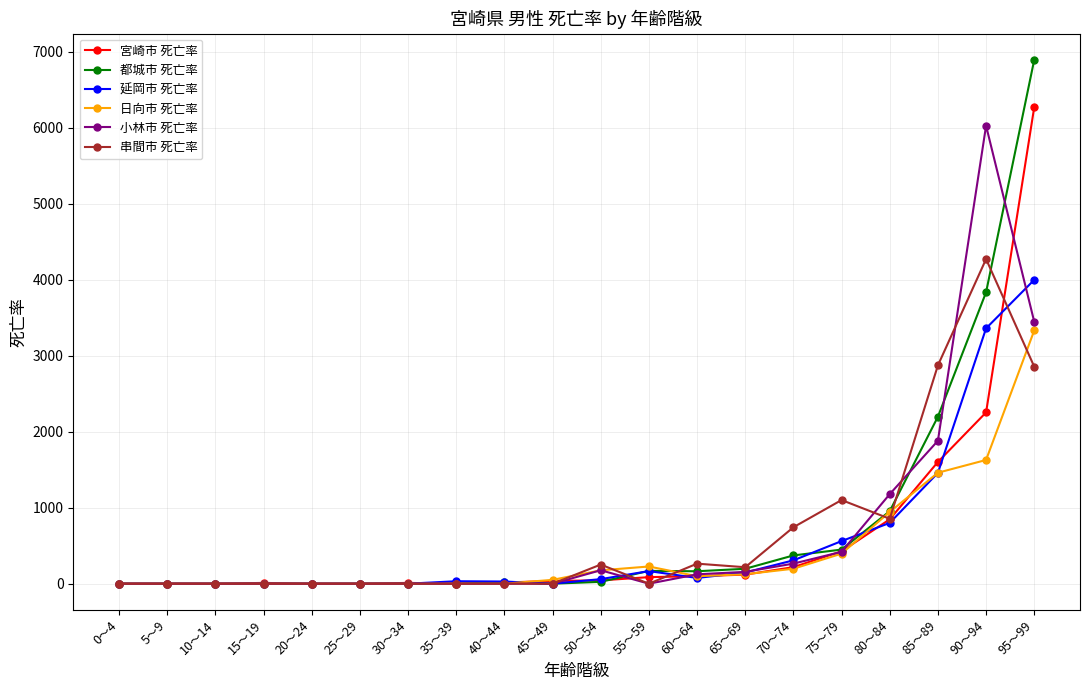

How many distinct data groups are displayed?

6